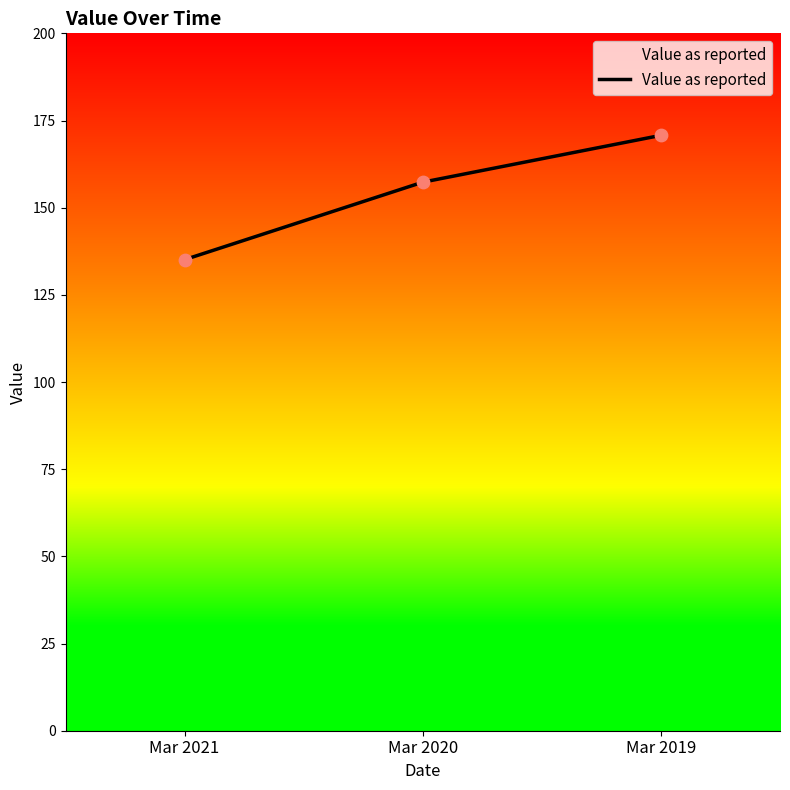

Approximately how many times larger is the value at Mar 2021 compared to Mar 2020?

0.9